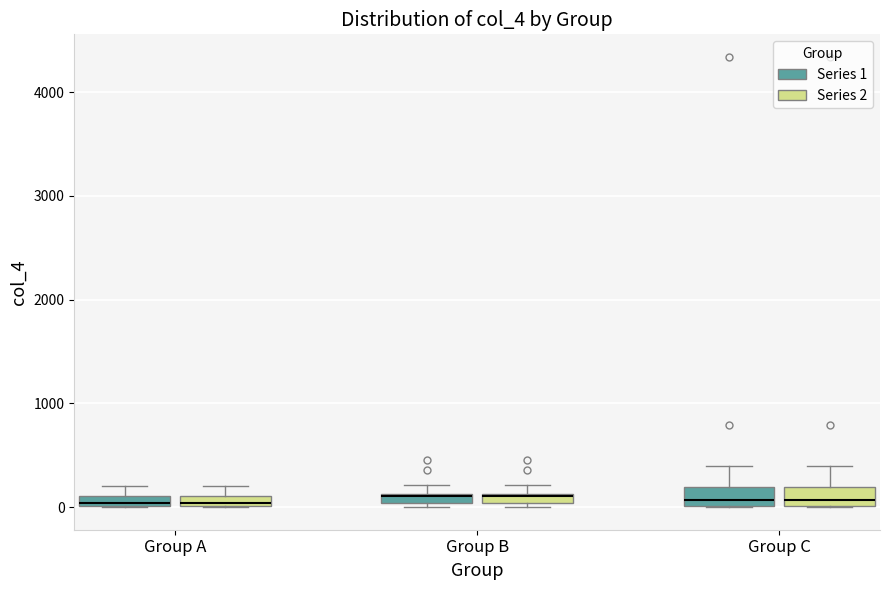

Where is the upper edge of the box for Group B (Series 1) on the y-axis? The values are not printed on the chart, so give them approximately, as read against the axis.

100